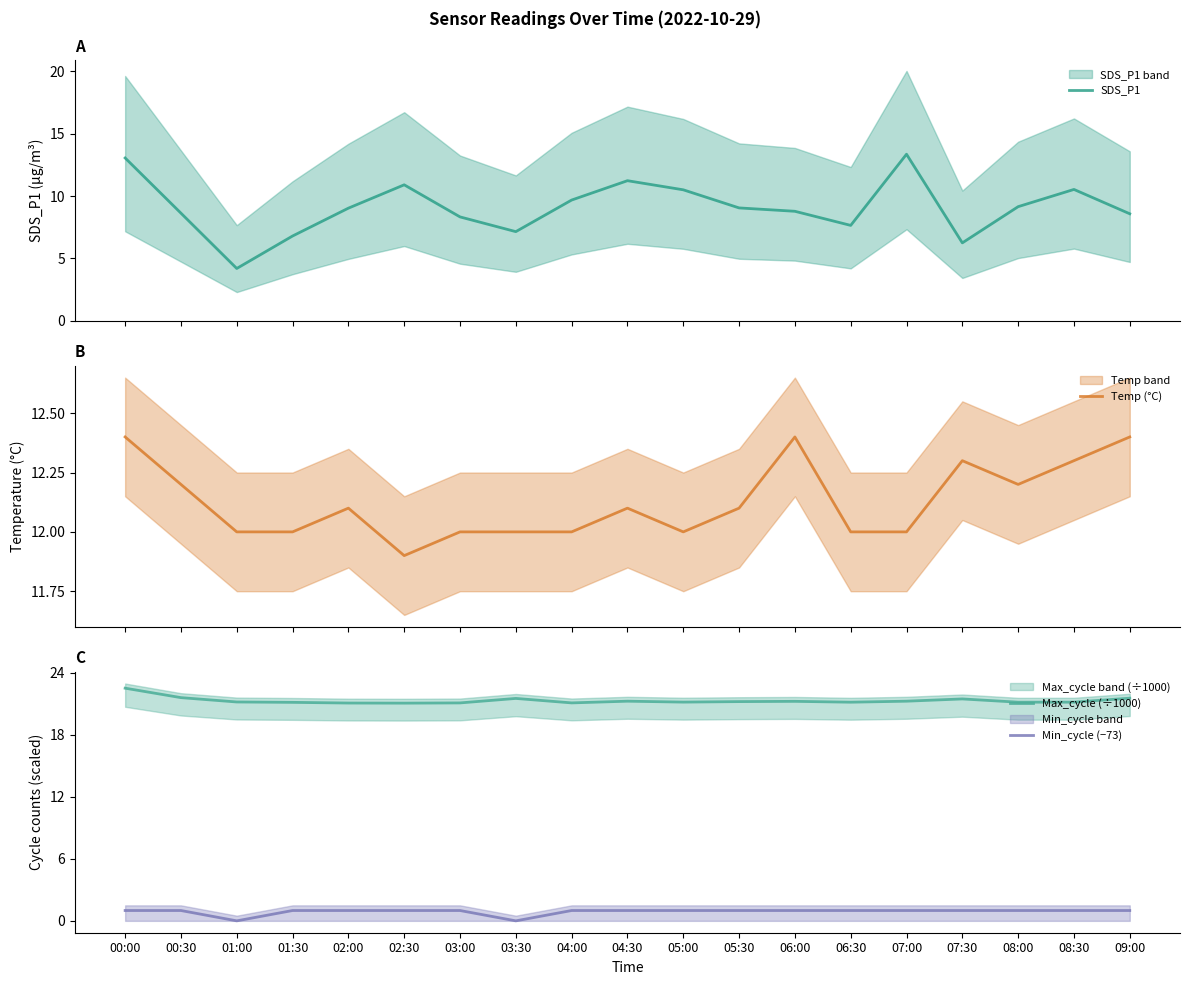

What is the value of the Temp (°C) point at the 19th from the left?

12.4